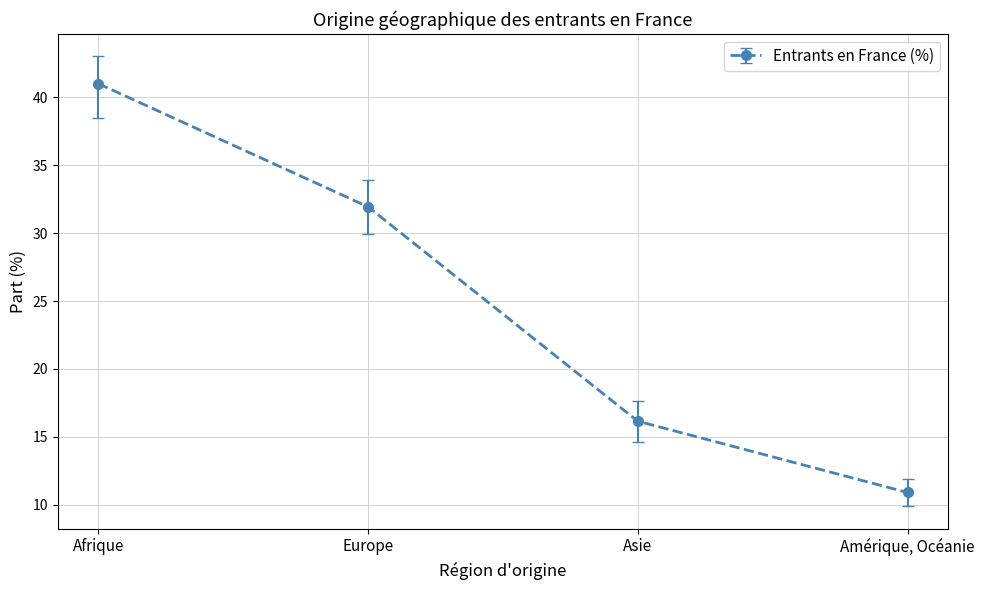

Count the number of values greater than 31.

2